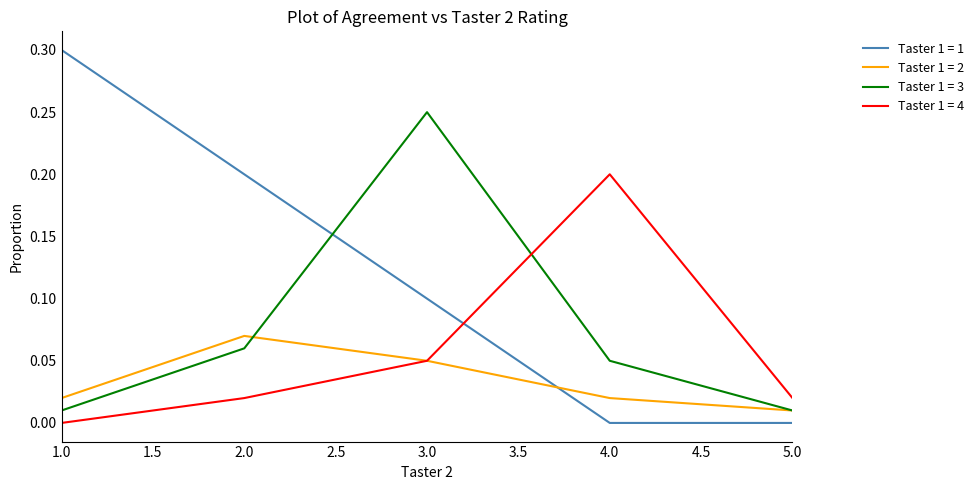

List the series in order of their peak value, lowest first.

Taster 1 = 2, Taster 1 = 4, Taster 1 = 3, Taster 1 = 1